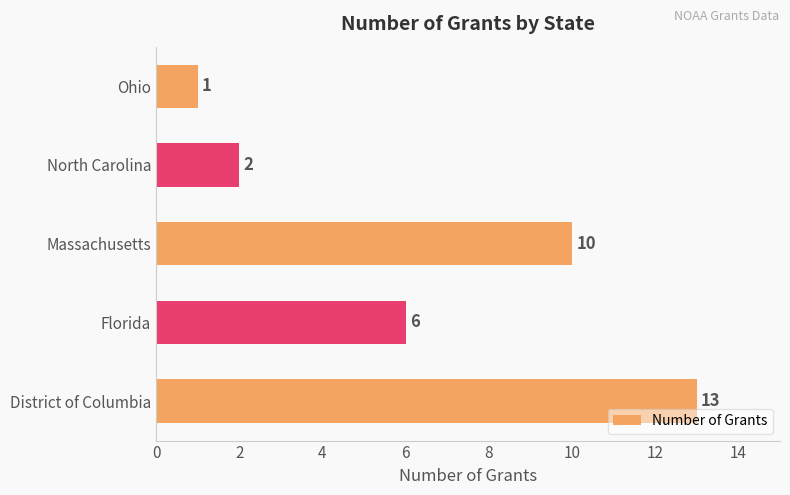

How many categories are shown in the chart?

5